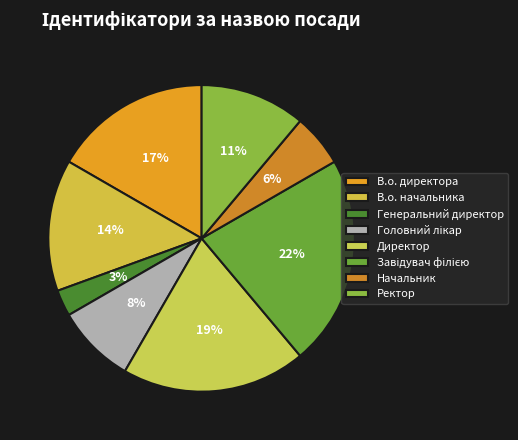

Which category has the smallest portion of the pie?

Генеральний директор